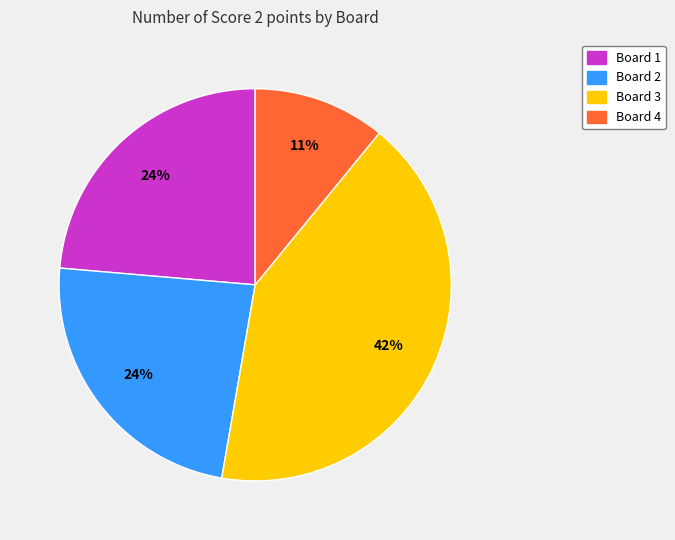

Do Board 4 and Board 1 together represent more than half of the pie?

No